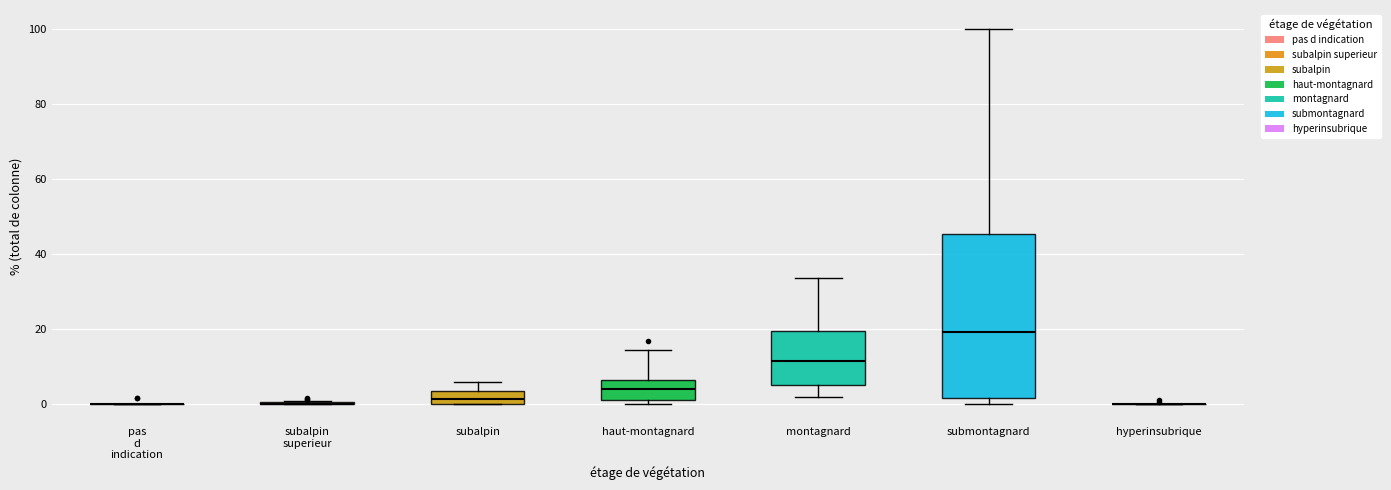

Reading left to right, read every box against the y-axis: the position of its median line, the range the box covers, and the ends of its whiskers. The values are not printed on the chart, so give them approximately, as read against the axis.

pas d indication: box collapsed to a line at 0, whiskers 0 to 0
subalpin superieur: box collapsed to a line at 0, whiskers 0 to 0
subalpin: median 2, box 0 to 4, whiskers 0 to 6
haut-montagnard: median 4, box 2 to 6, whiskers 0 to 14
montagnard: median 12, box 4 to 20, whiskers 2 to 34
submontagnard: median 20, box 2 to 46, whiskers 0 to 100
hyperinsubrique: box collapsed to a line at 0, whiskers 0 to 0